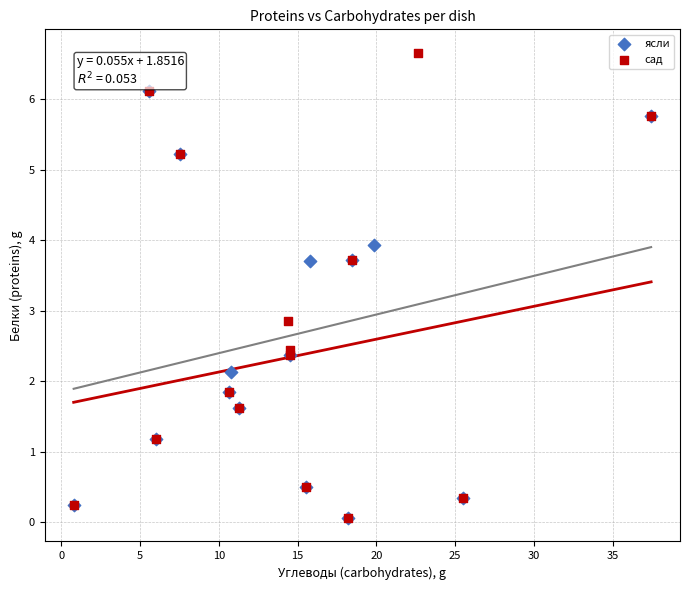

Which series has the largest Y range (max minus min)?

сад